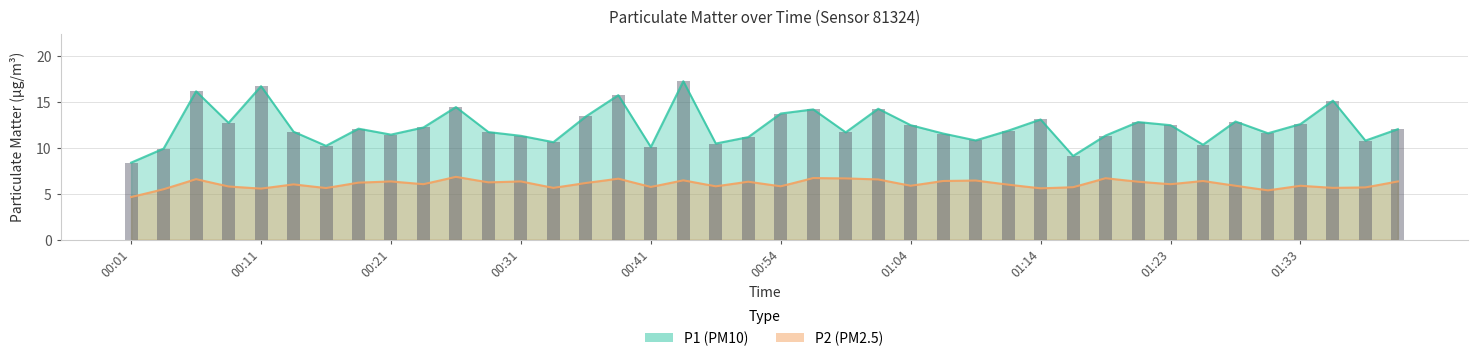

Rank the categories by P1 value from lowest to highest.

00:01, 01:16, 00:04, 00:41, 00:16, 01:26, 00:49, 00:33, 01:38, 01:09, 00:51, 00:31, 01:19, 00:21, 01:06, 01:31, 00:59, 00:28, 00:13, 01:11, 01:41, 00:18, 00:23, 01:04, 01:23, 01:33, 00:09, 01:21, 01:28, 01:14, 00:36, 00:54, 00:56, 01:01, 00:26, 01:36, 00:38, 00:06, 00:11, 00:44